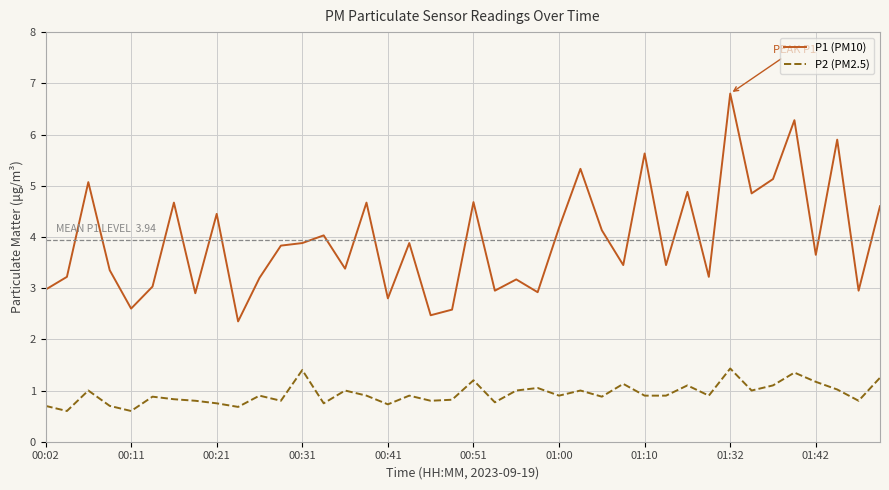

Which series has the largest total across all categories?

P1 (PM10)